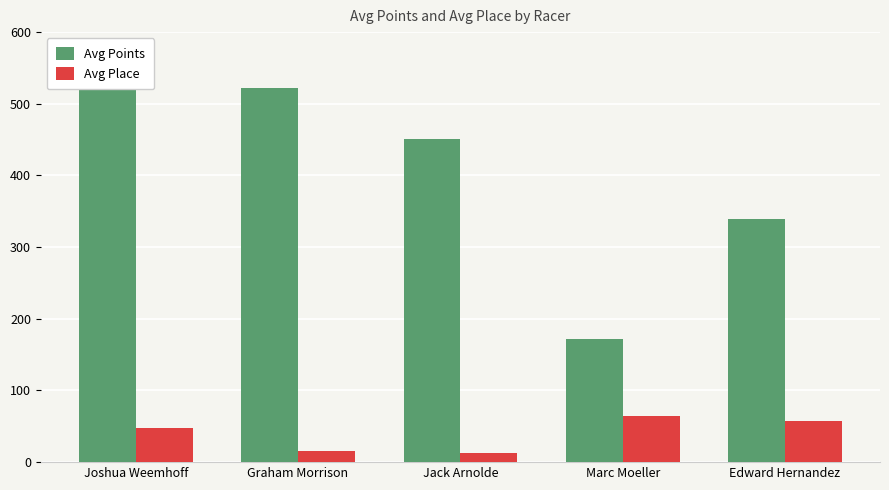

How many values in the Avg Place series exceed 47?

2